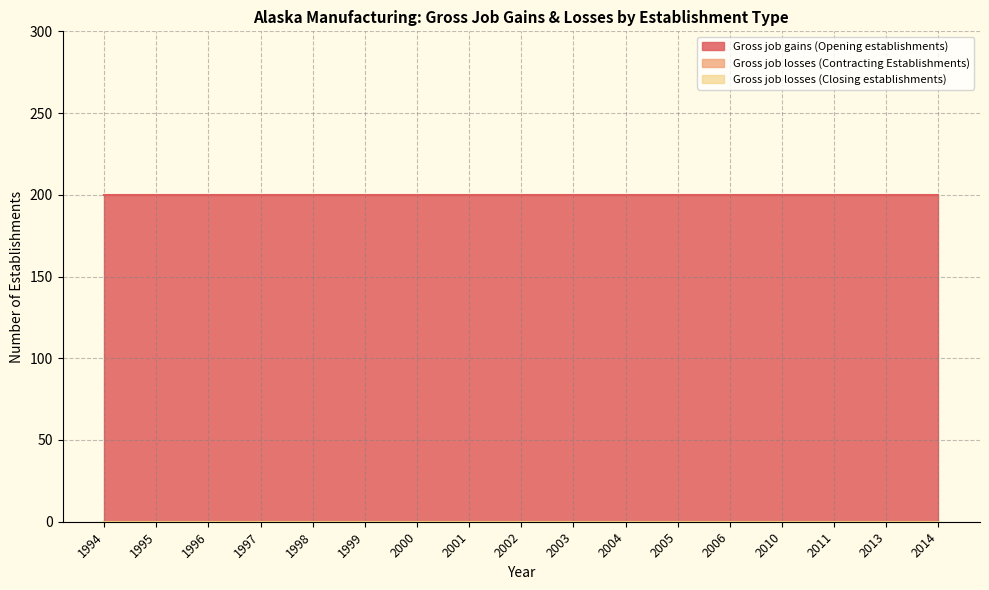

Which series has the largest range (max minus min)?

Gross job gains (Opening establishments)